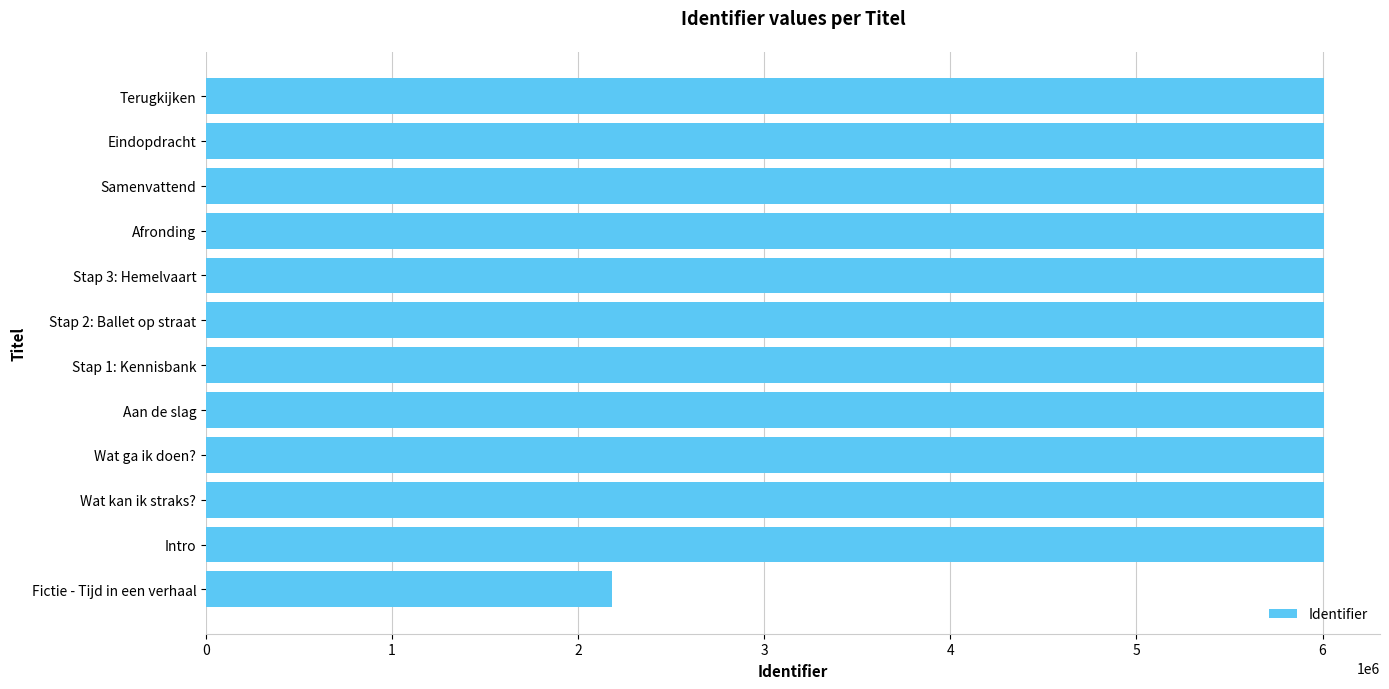

Is it true that the value at Afronding is 10424288?

False